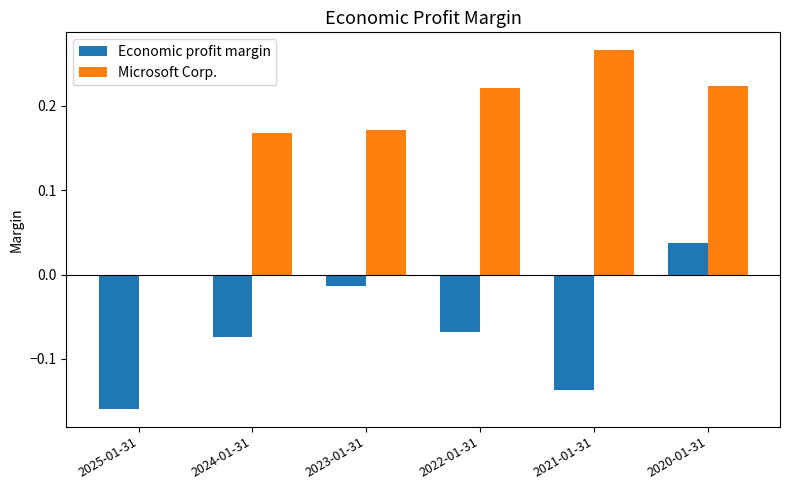

How many groups of bars are there?

6